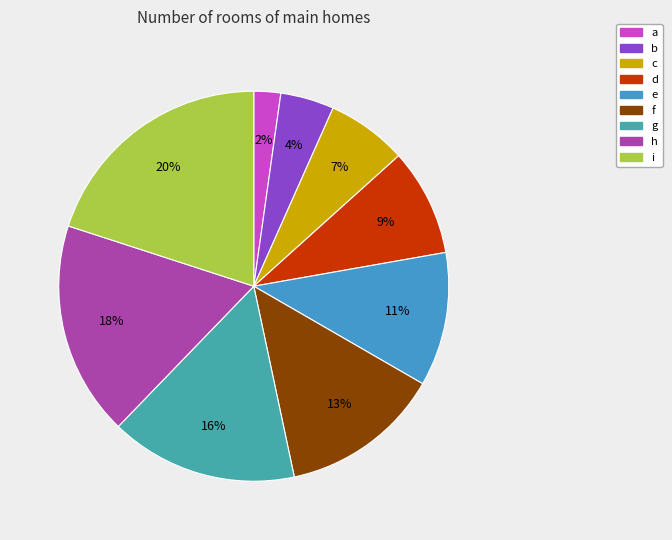

Rank the categories by value from highest to lowest.

i, h, g, f, e, d, c, b, a